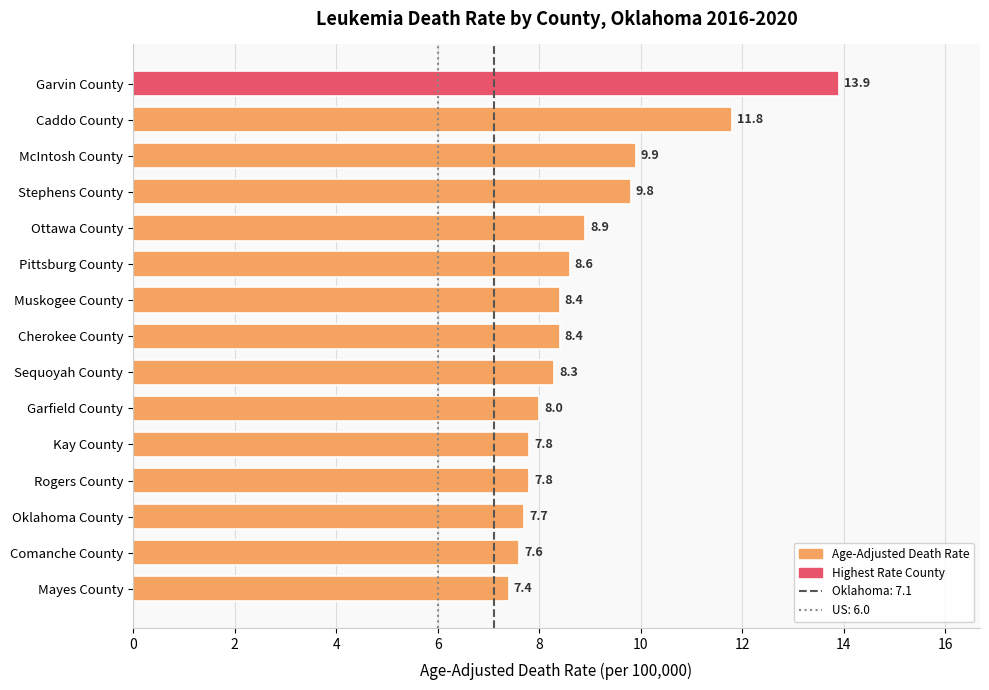

What is the difference between the second highest and minimum values?

4.4